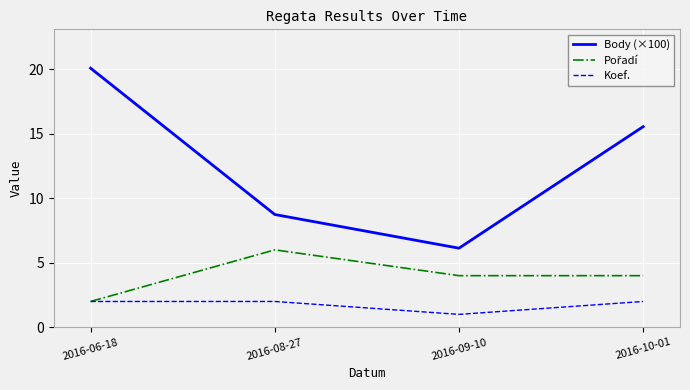

Where does the Body (×100) series first go above 15?

2016-06-18